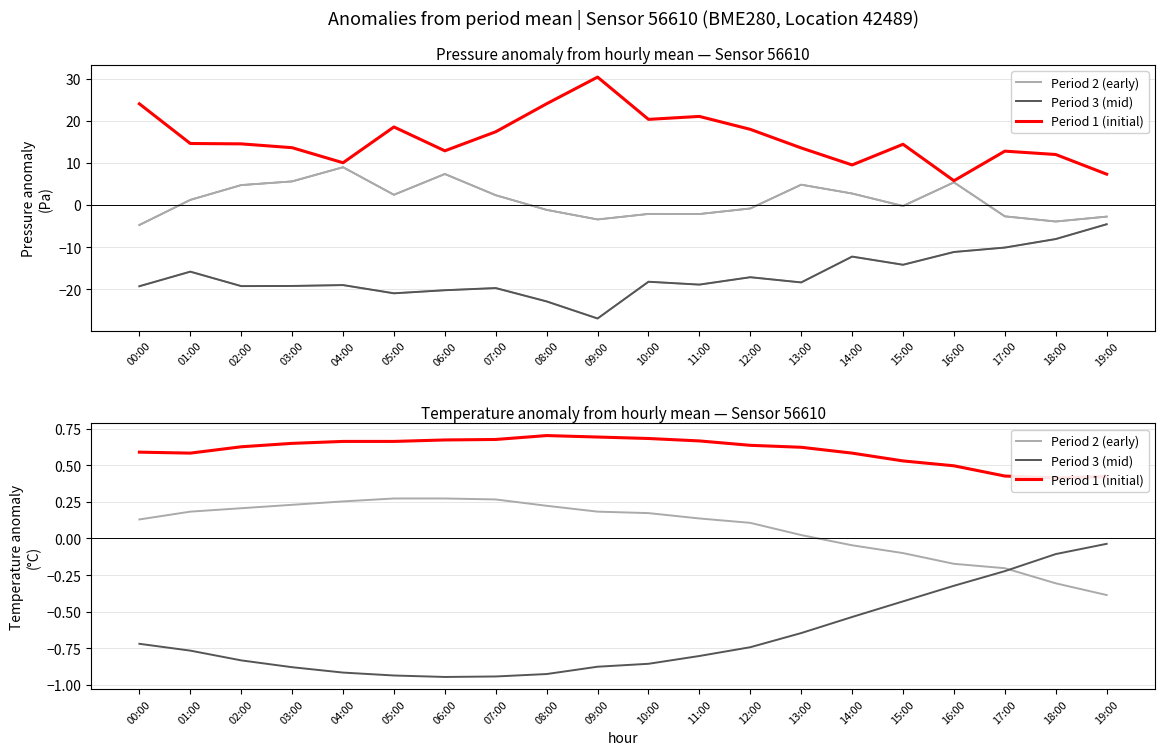

At 04:00, list the series in order from largest to smallest.

Period 1 (initial), Period 2 (early), Period 3 (mid)